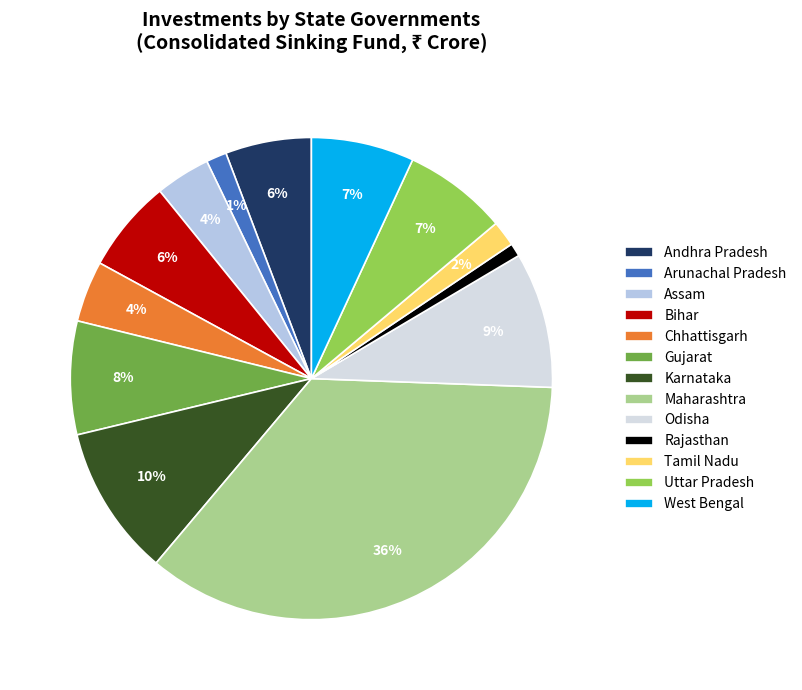

To the nearest percent, what is the difference between the Arunachal Pradesh and Odisha slice percentages?

8%